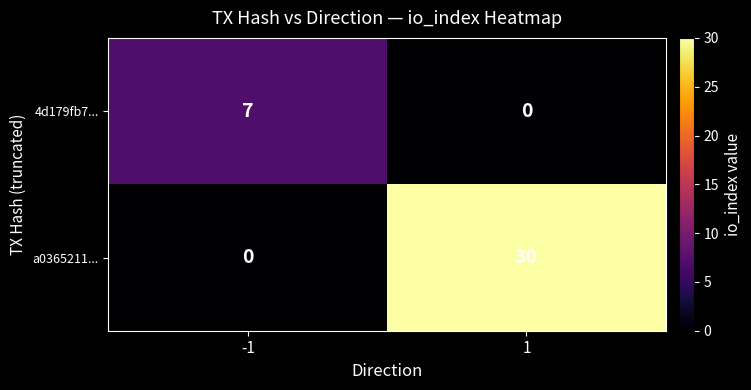

Reading right to left, what are all the values shown in this chart?

4d179fb7...: 1=0	-1=7
a0365211...: 1=30	-1=0